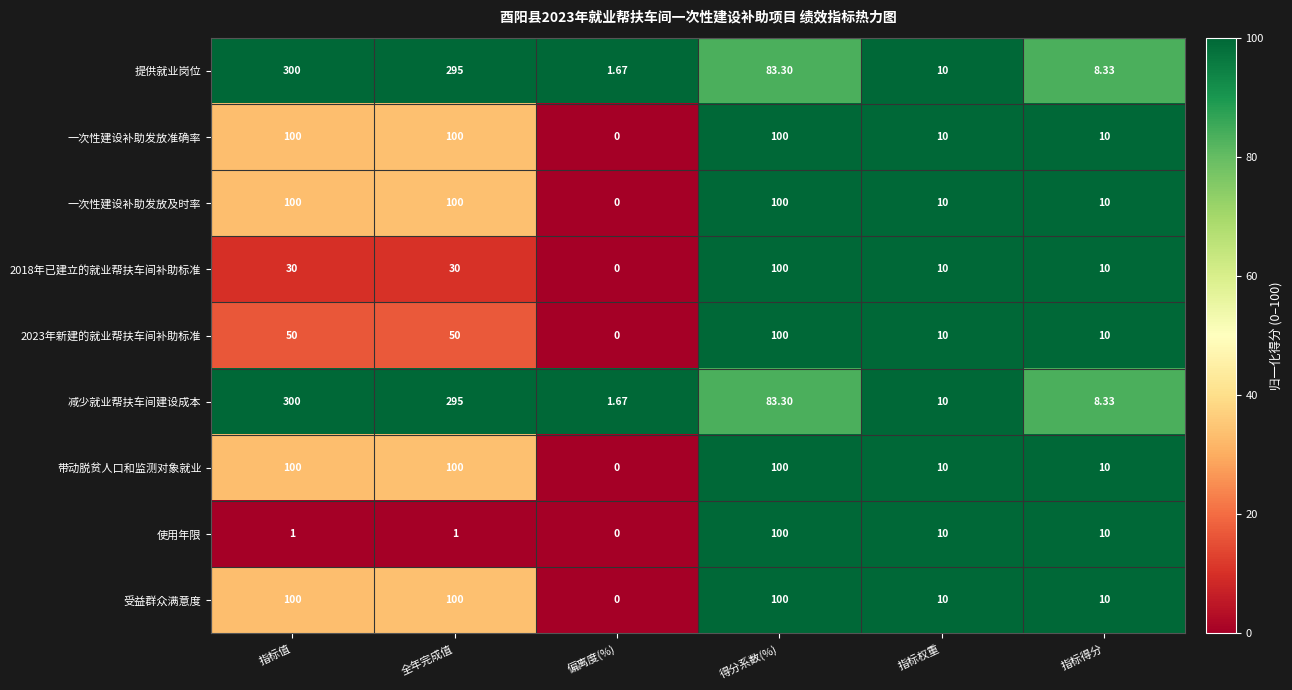

Which label corresponds to the largest value in the chart?

指标值